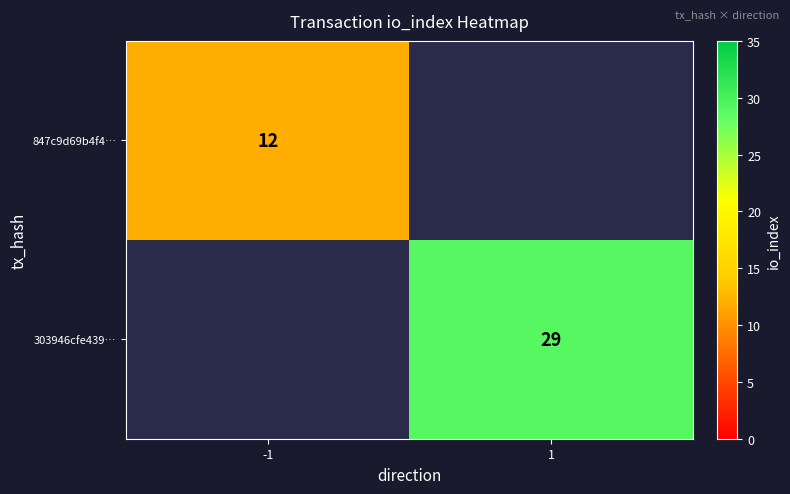

The 847c9d69b4f4… series shows 12 at -1. True or false?

True